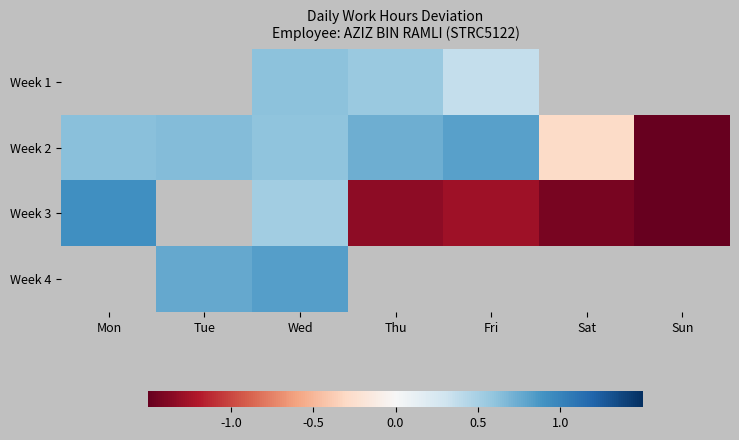

At Wed, list the series in order from smallest to largest.

Week 3, Week 2, Week 1, Week 4